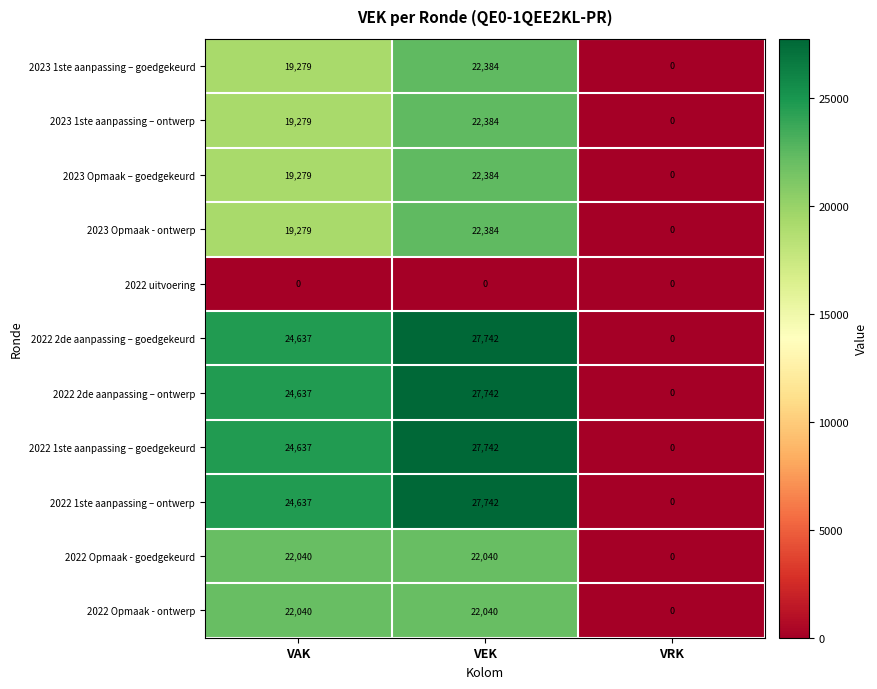

How many 2022 Opmaak - goedgekeurd values are between 0 and 22040?

3